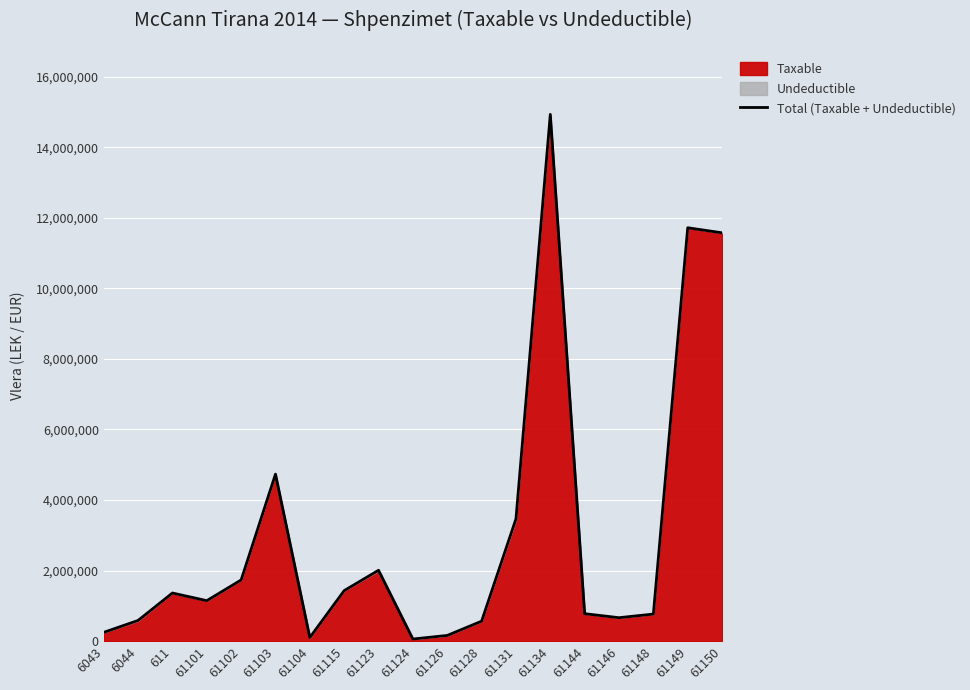

Reading right to left, list all the values displayed in this chart.

61150=11574631.1	61149=11717876.6	61148=769080.9	61146=666085.5	61144=779642.1	61134=14931158.8	61131=3465988.5	61128=567460.5	61126=163090.0	61124=61813.2	61123=2010362.2	61115=1434003.2	61104=105900.0	61103=4735066.9	61102=1735151.5	61101=1149043.7	611=1366068.5	6044=588118.9	6043=250227.1